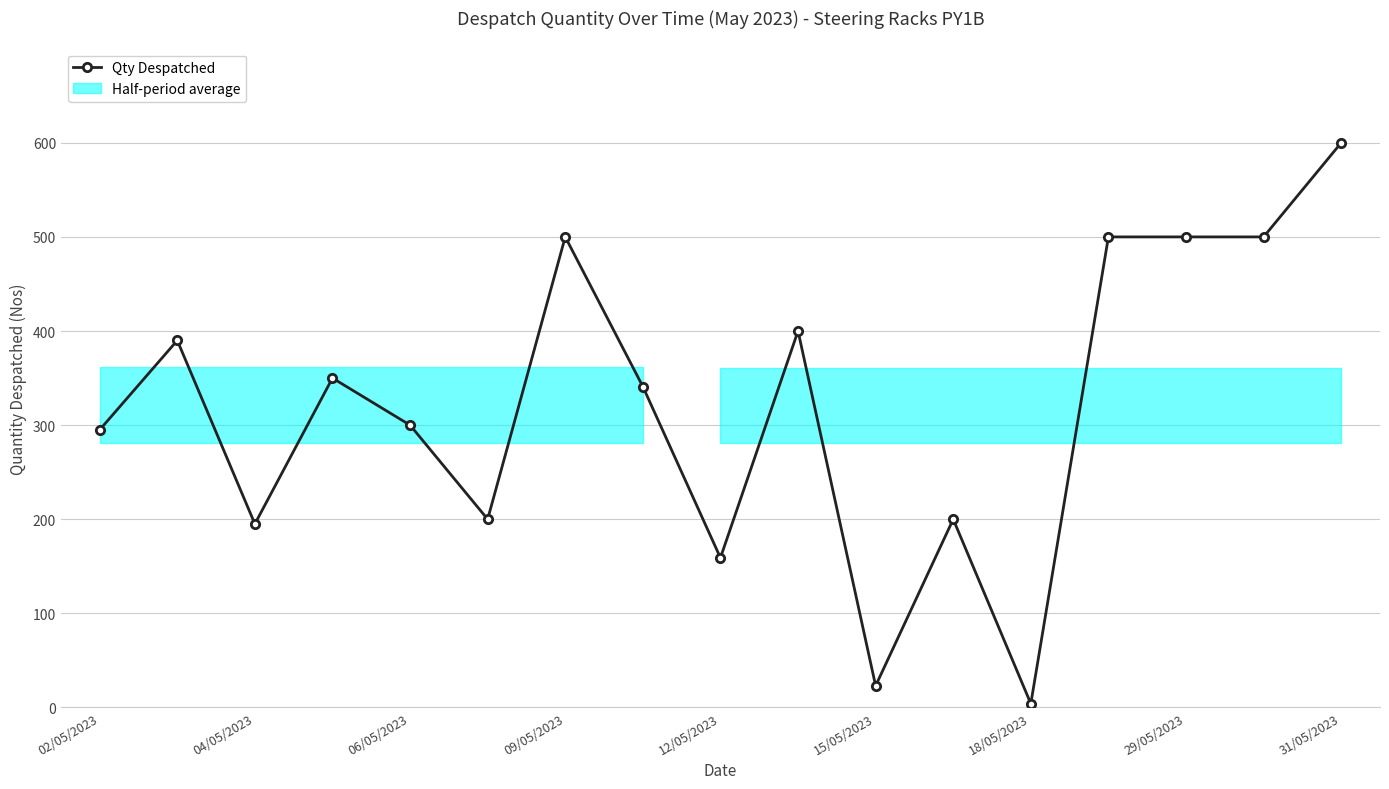

What is the value of the 9th point from the left?

159